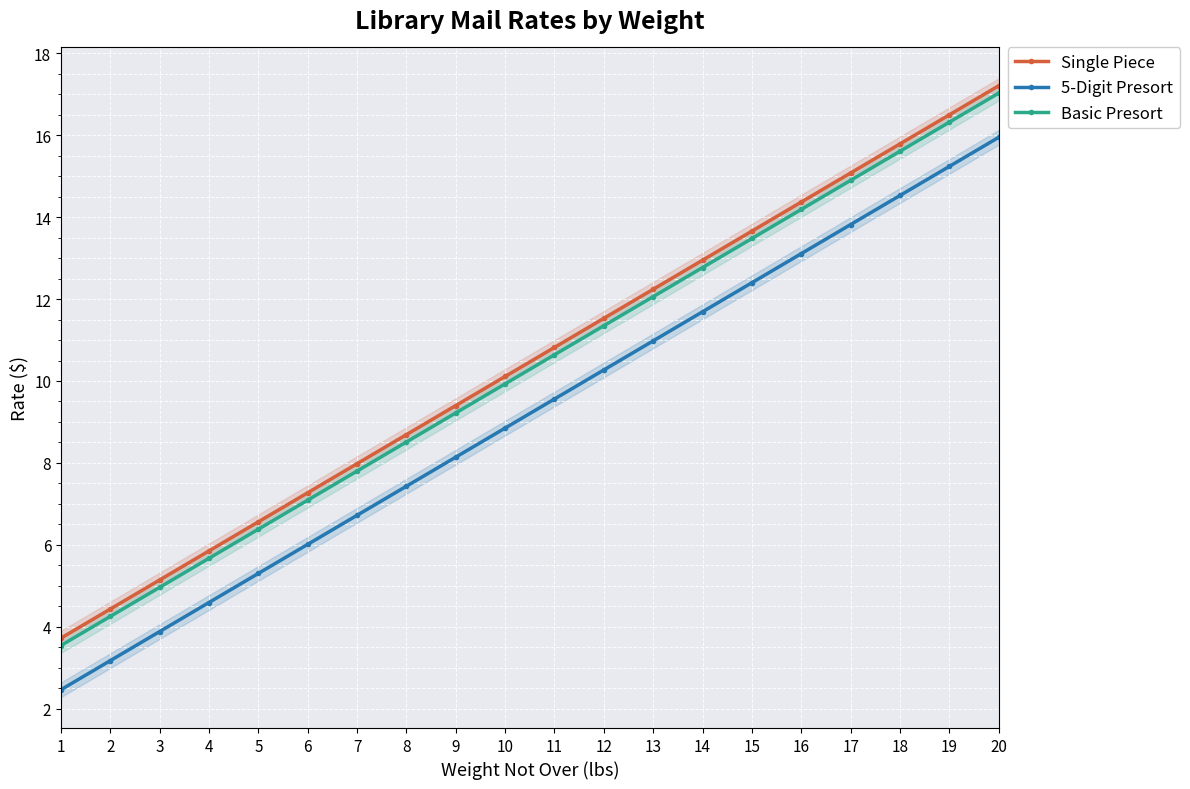

Reading left to right, what are all the values shown in this chart?

Single Piece: 1=3.7	2=4.4	3=5.1	4=5.8	5=6.6	6=7.3	7=8.0	8=8.7	9=9.4	10=10.1	11=10.8	12=11.5	13=12.2	14=12.9	15=13.7	16=14.4	17=15.1	18=15.8	19=16.5	20=17.2
5-Digit Presort: 1=2.5	2=3.2	3=3.9	4=4.6	5=5.3	6=6.0	7=6.7	8=7.4	9=8.1	10=8.8	11=9.6	12=10.3	13=11.0	14=11.7	15=12.4	16=13.1	17=13.8	18=14.5	19=15.2	20=15.9
Basic Presort: 1=3.5	2=4.2	3=5.0	4=5.7	5=6.4	6=7.1	7=7.8	8=8.5	9=9.2	10=9.9	11=10.6	12=11.3	13=12.1	14=12.8	15=13.5	16=14.2	17=14.9	18=15.6	19=16.3	20=17.0